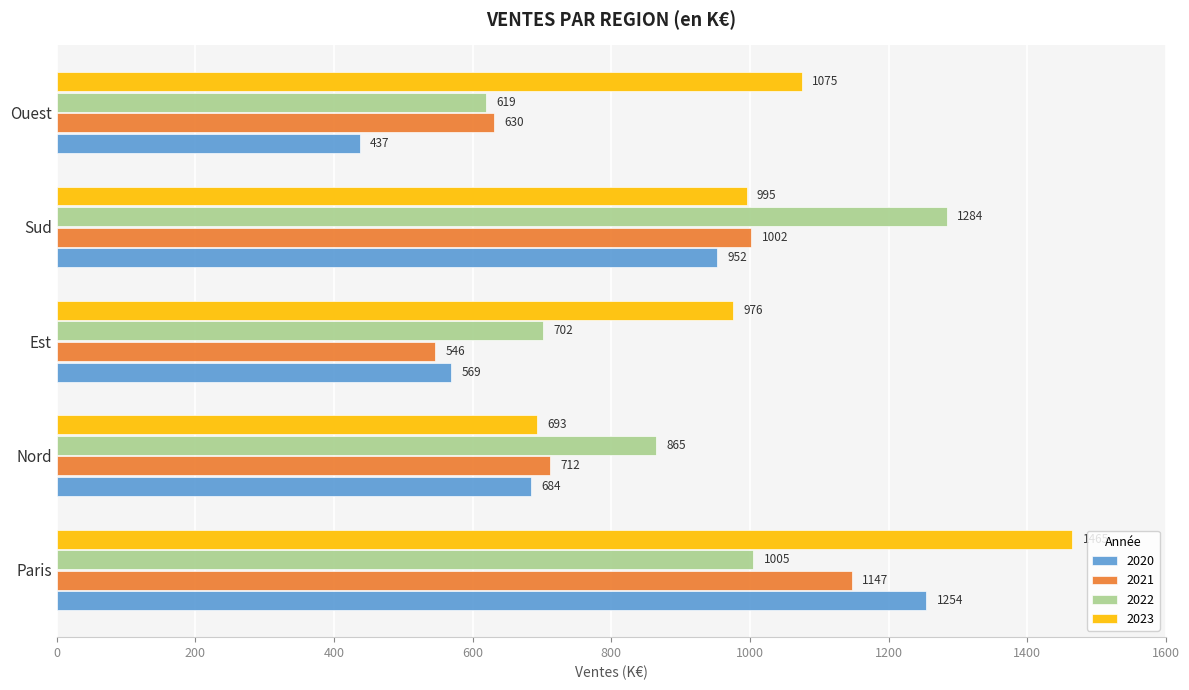

How many 2022 values are between 702 and 1005?

3